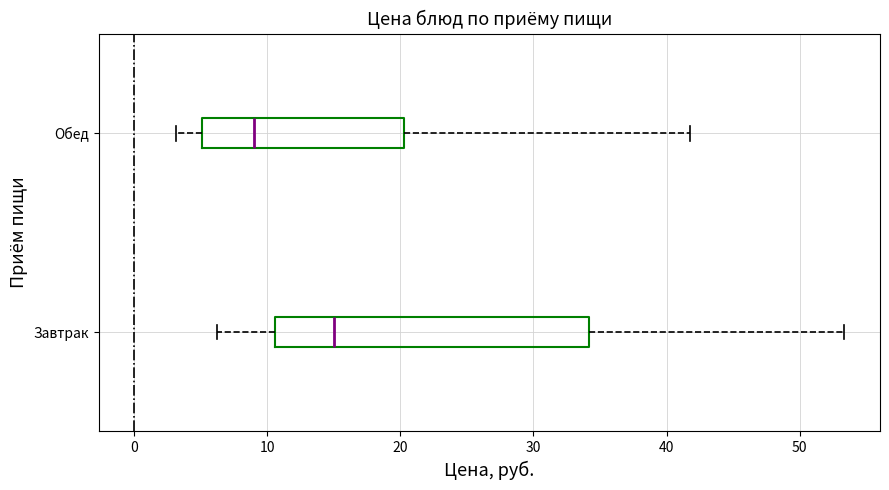

Which box's median line is the furthest to the left?

Обед